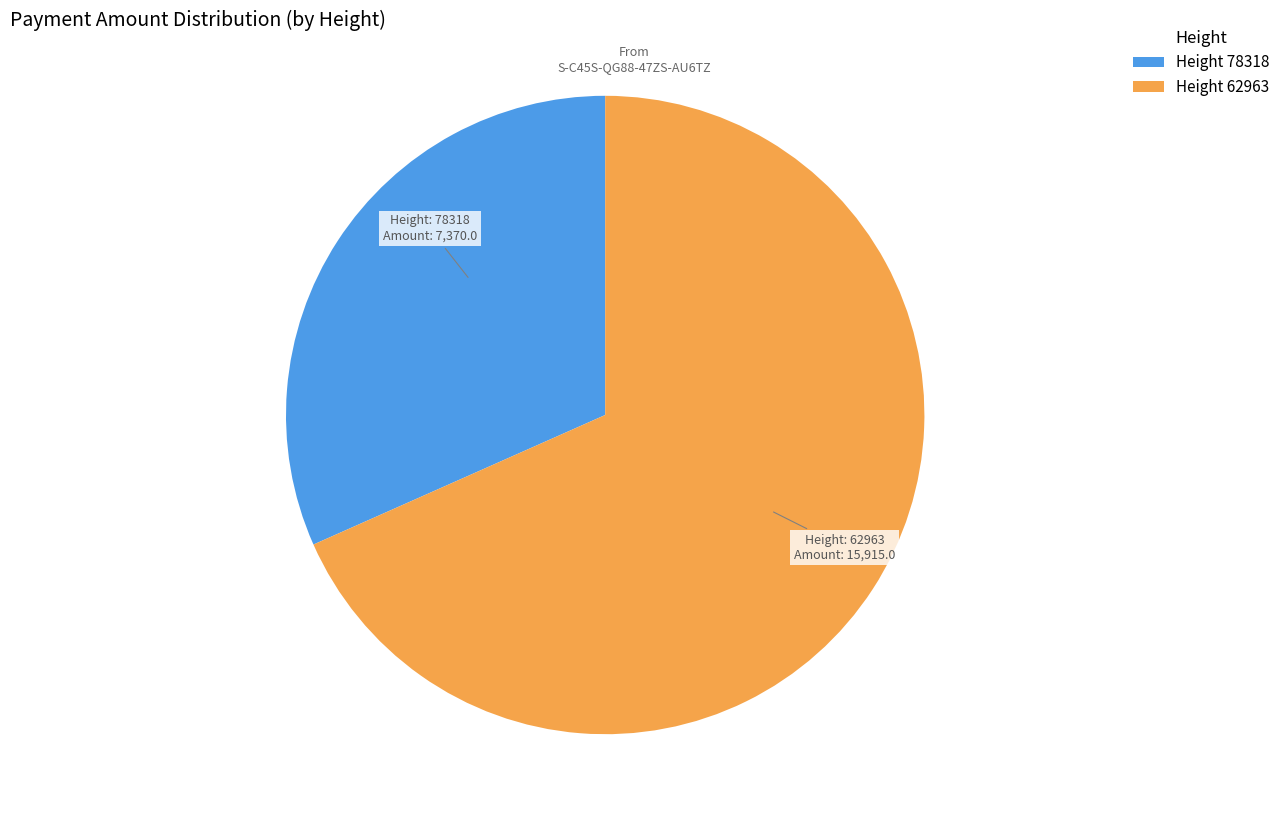

Rank the categories by value from highest to lowest.

Height 62963, Height 78318